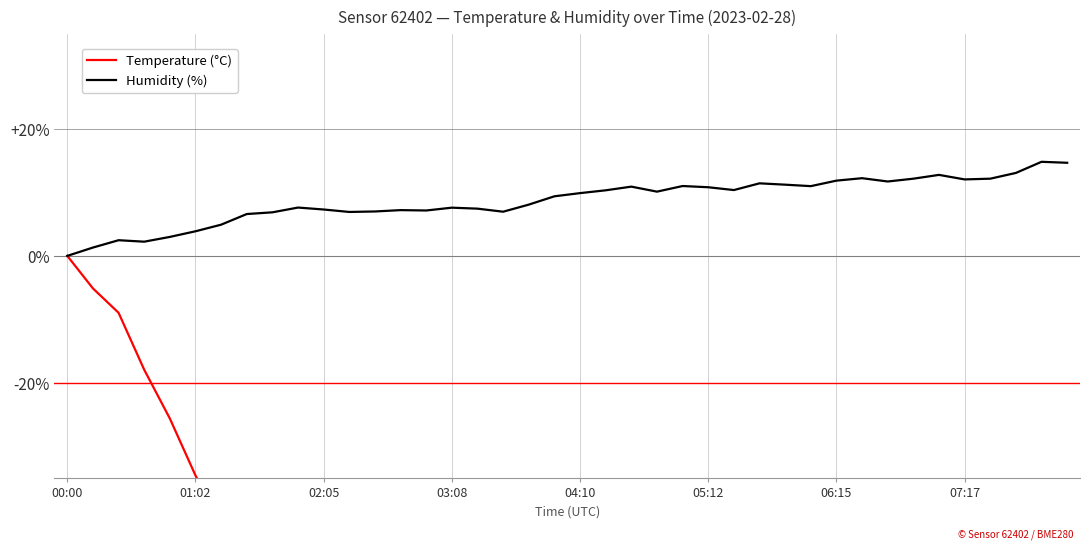

True or false: Humidity (%) and Temperature (°C) intersect in this chart.

False